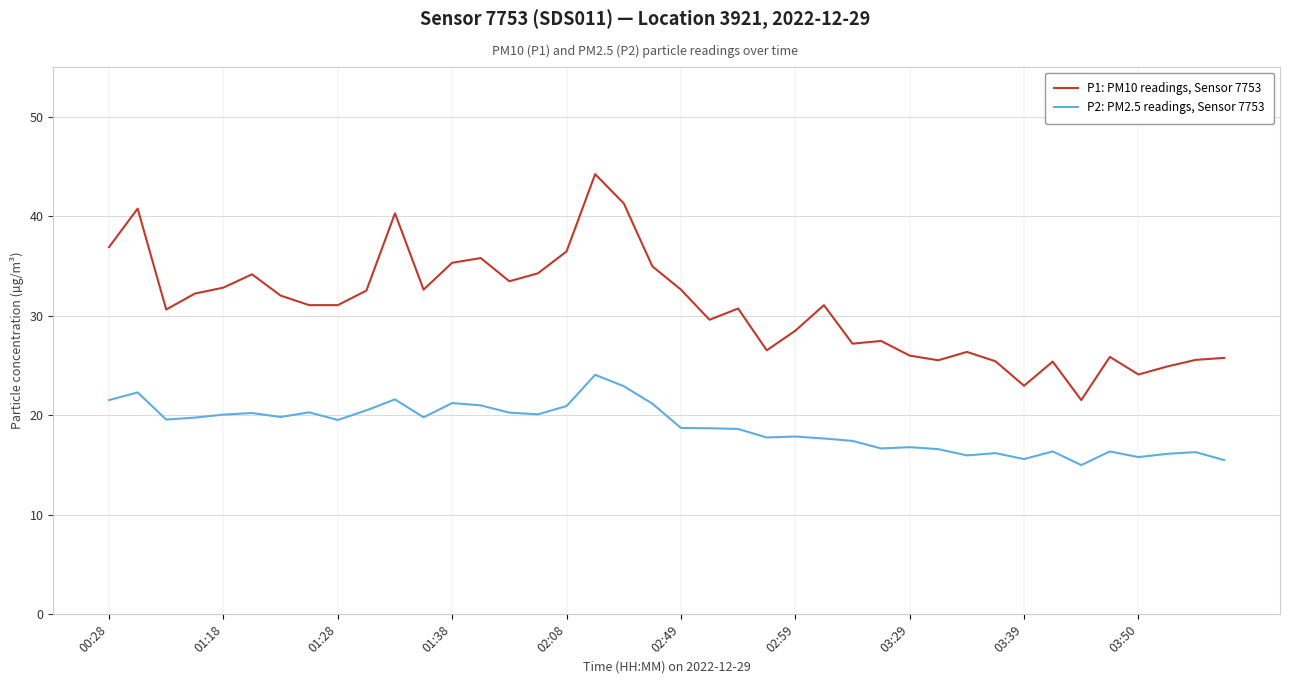

List the series in order of their peak value, highest first.

P1: PM10 readings, Sensor 7753, P2: PM2.5 readings, Sensor 7753